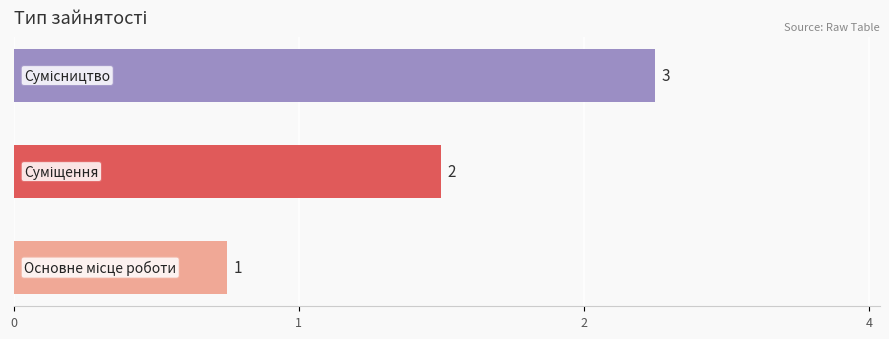

Does the chart contain any negative values?

No